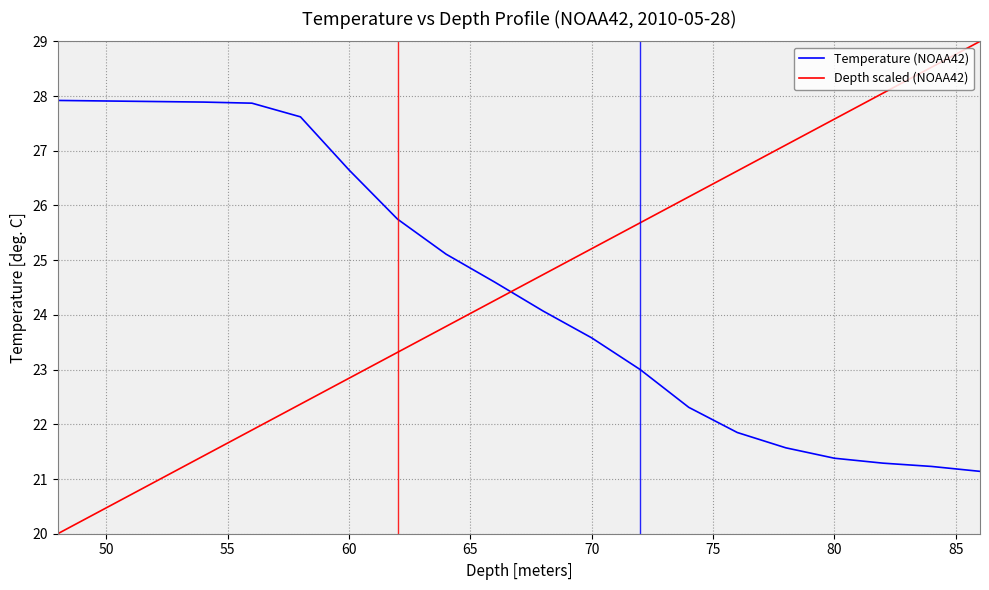

What is the difference between the maximum and minimum values in the Temperature (NOAA42) series?

6.8